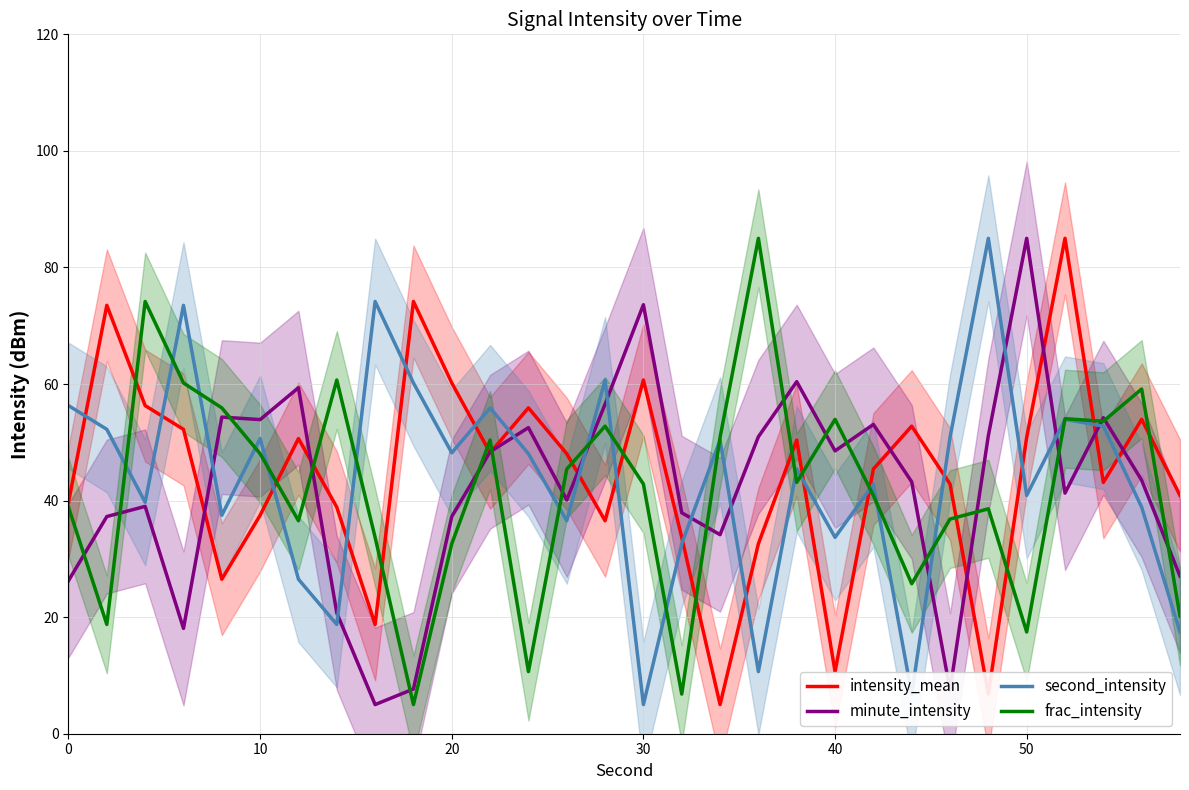

What is the difference between the second highest and second lowest values in the second_intensity series?

67.4